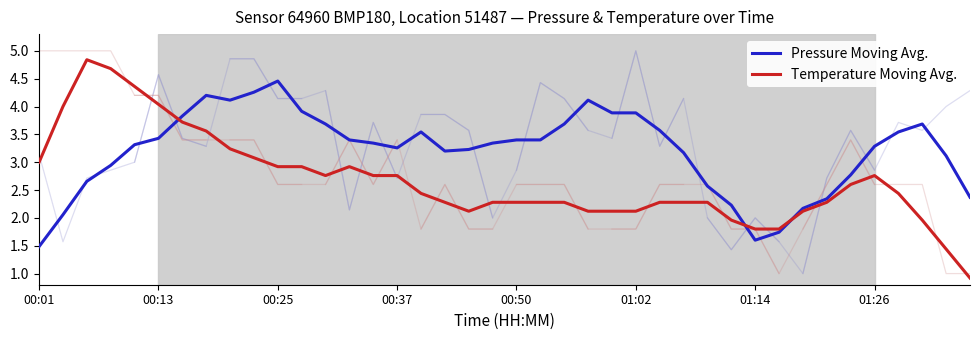

How many intersections are there between Pressure Moving Avg. and Temperature Moving Avg.?

3